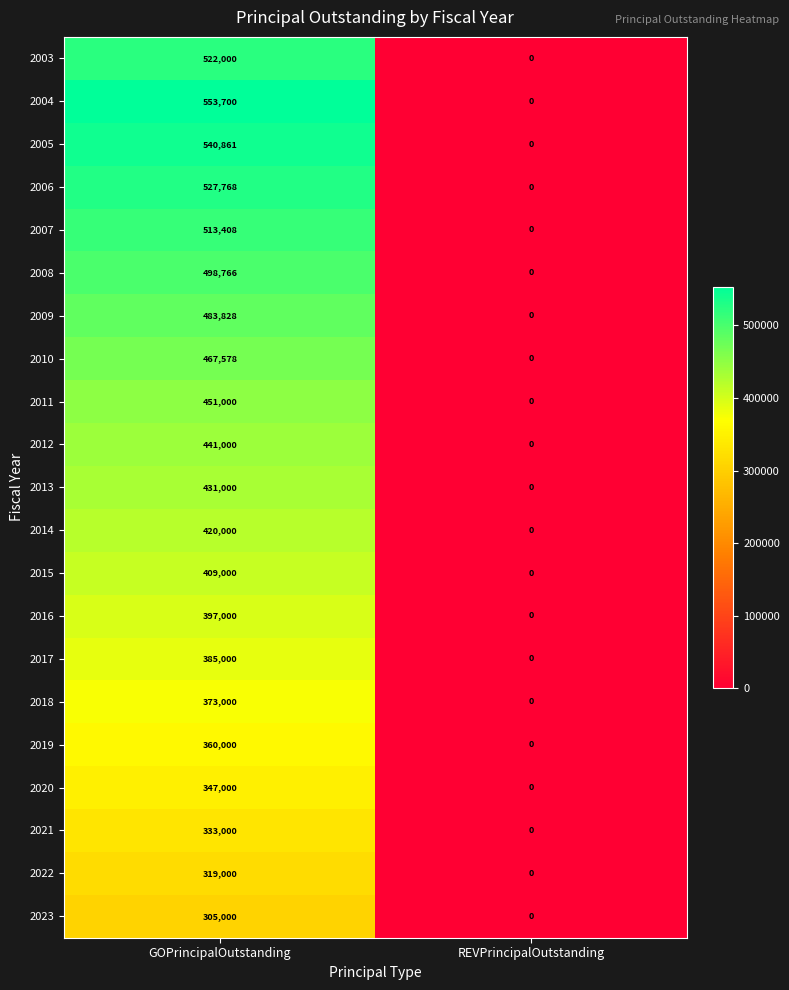

What is the greatest value displayed?

553700